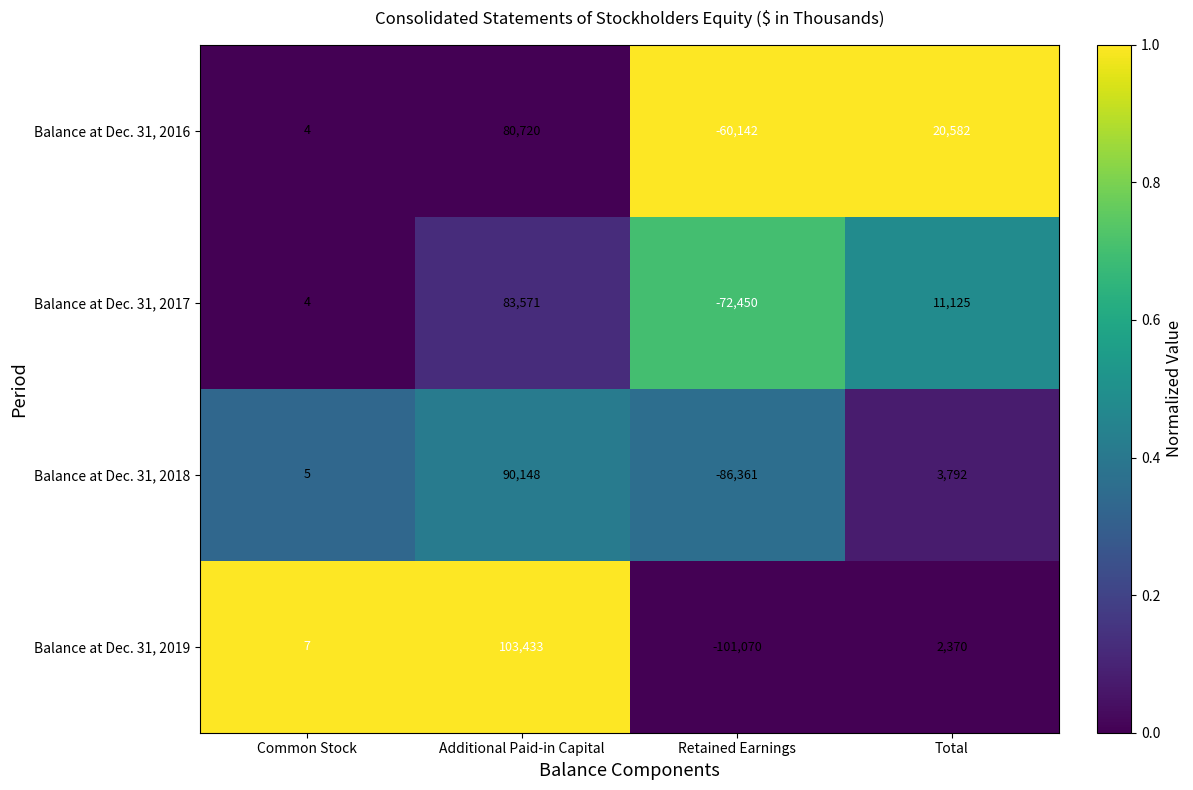

Count the number of data series in this chart.

4